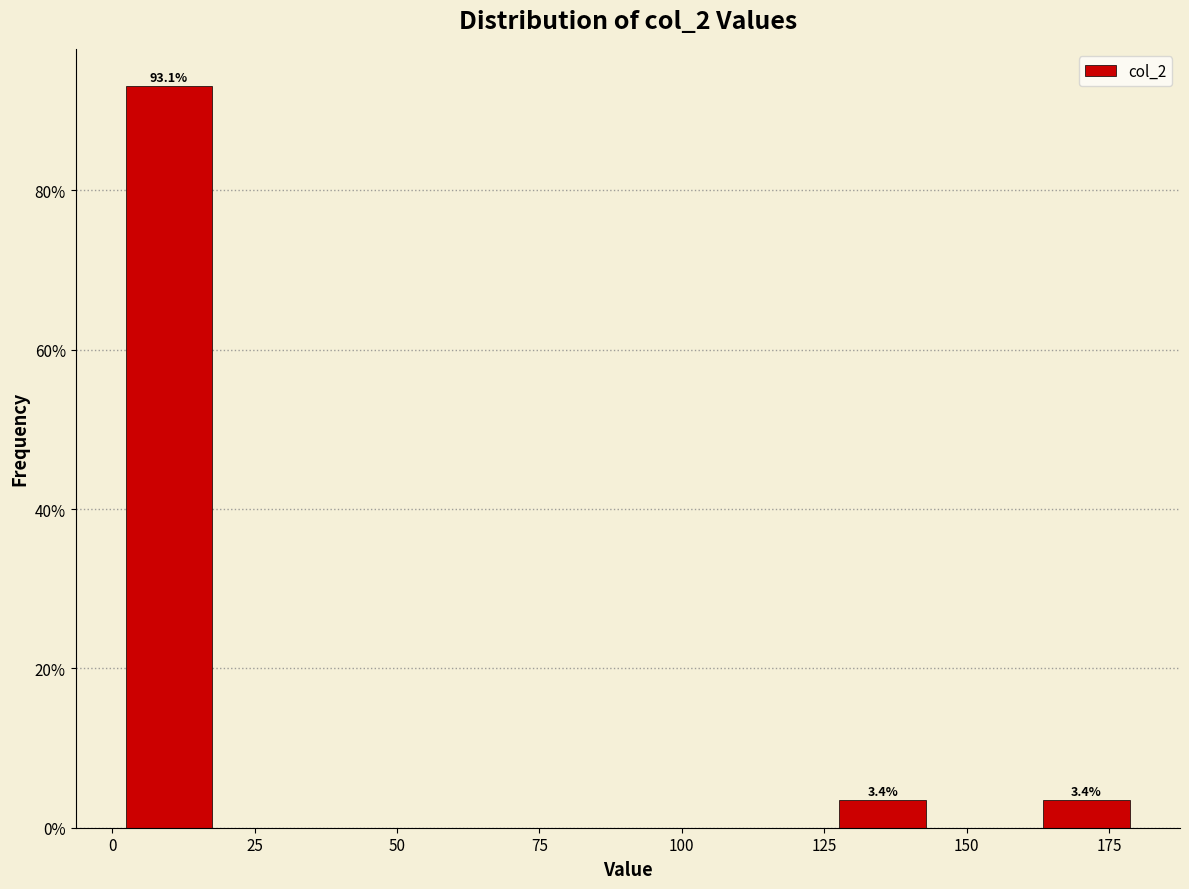

Around what value on the x-axis is the tallest bar? Give the approximate position of its centre, as read against the axis.

10